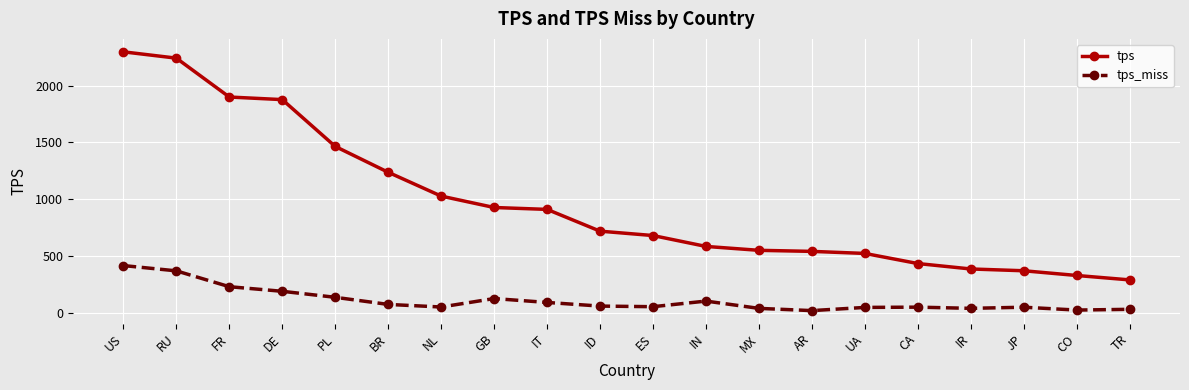

Is it true that tps equals 372.2 at BR?

False